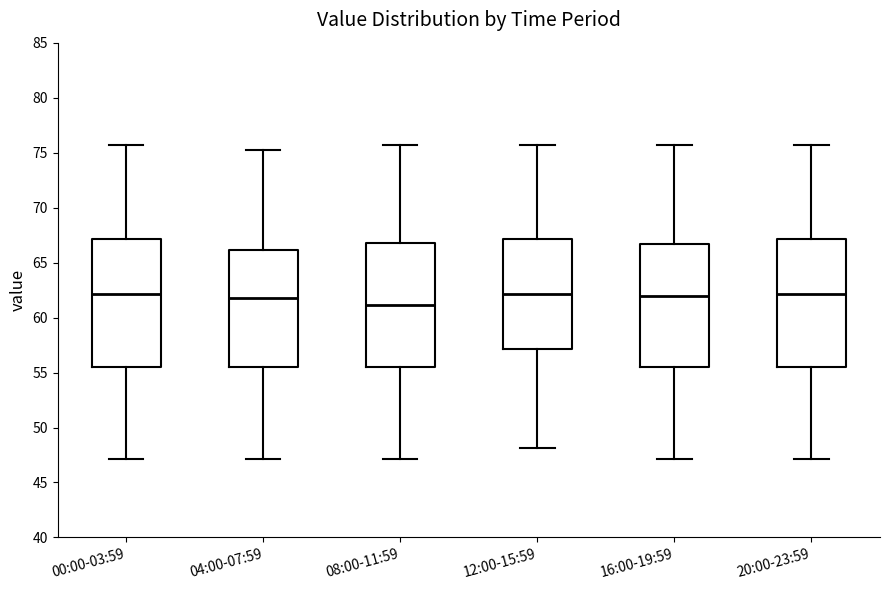

Which box has the lowest median line?

08:00-11:59